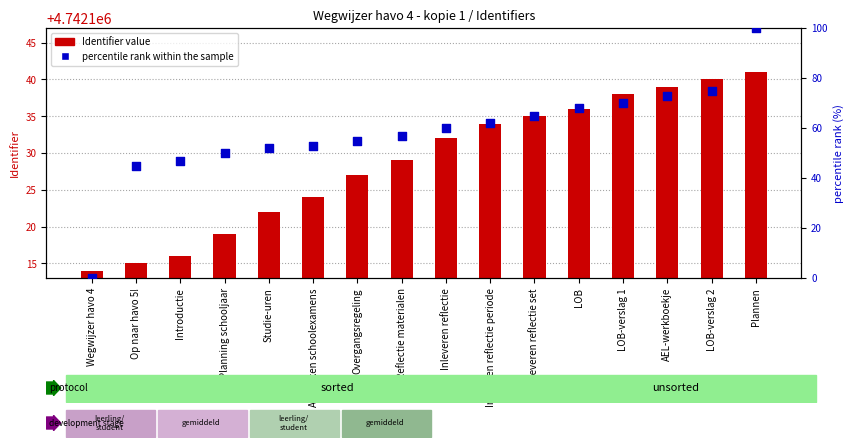

Is the value of Identifier value at Wegwijzer havo 4 greater than the value of percentile rank within the sample at Plannen?

Yes